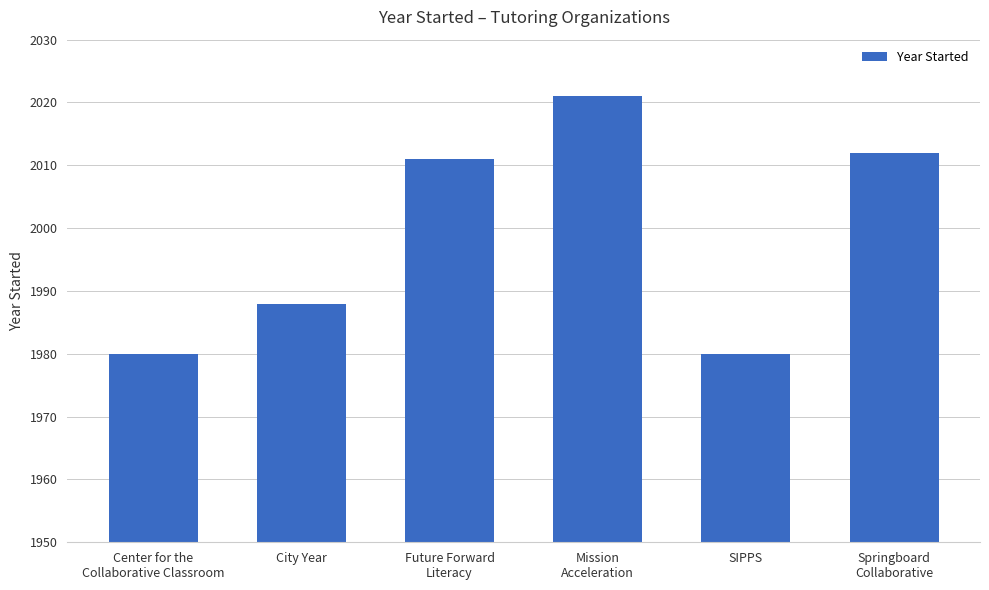

The chart shows a value of 1167 at City Year. True or false?

False